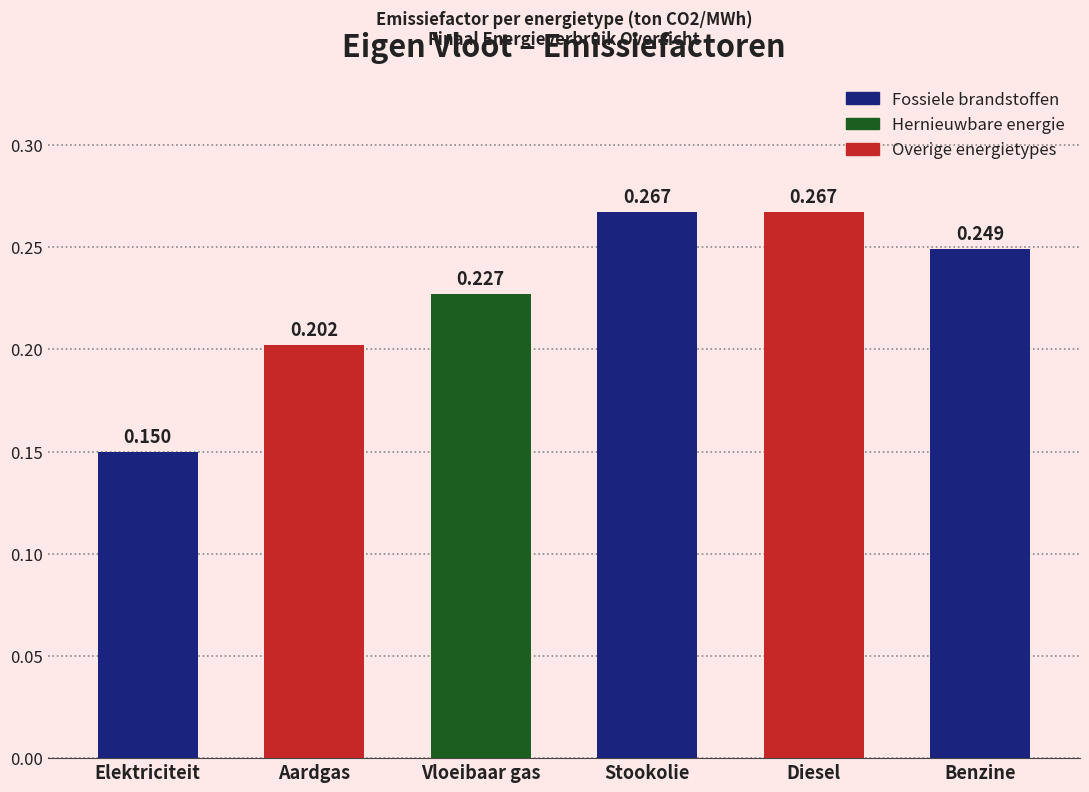

What is the label of the 3rd bar from the right?

Stookolie